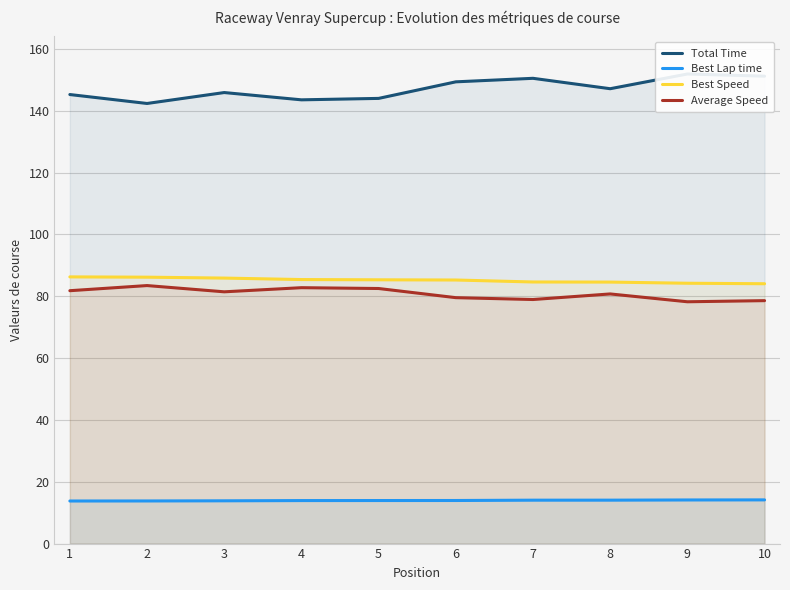

Reading right to left, what are all the values shown in this chart?

Total Time: 151.2	151.9	147.1	150.5	149.4	144.0	143.5	145.9	142.4	145.2
Best Lap time: 14.1	14.1	14.0	14.0	13.9	13.9	13.9	13.8	13.8	13.8
Best Speed: 84.0	84.2	84.6	84.6	85.3	85.3	85.4	85.9	86.2	86.3
Average Speed: 78.6	78.2	80.7	78.9	79.5	82.5	82.8	81.4	83.5	81.8